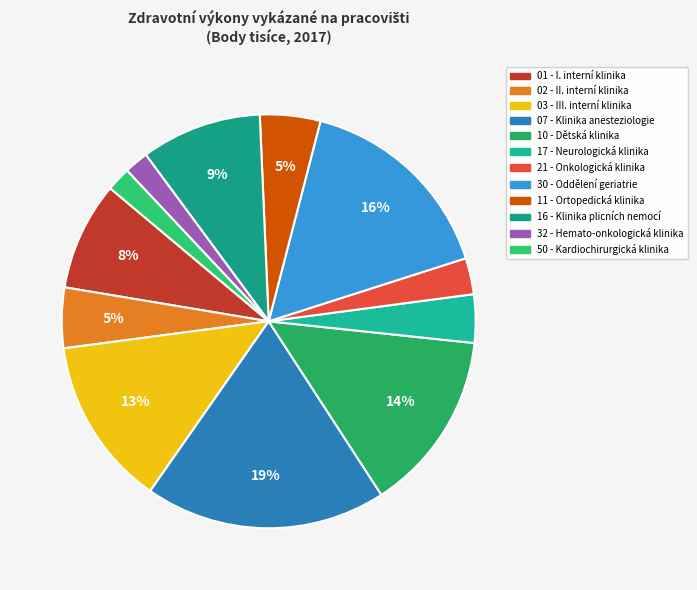

How many segments does this pie chart have?

12